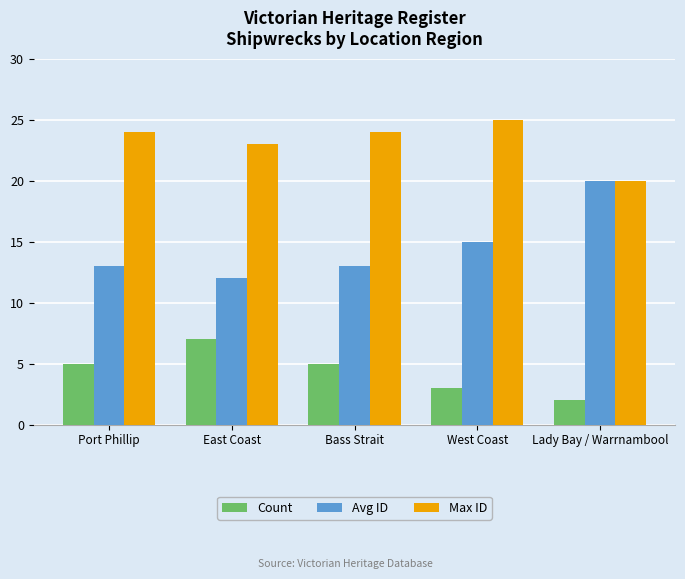

At East Coast, list the series in order from largest to smallest.

Max ID, Avg ID, Count